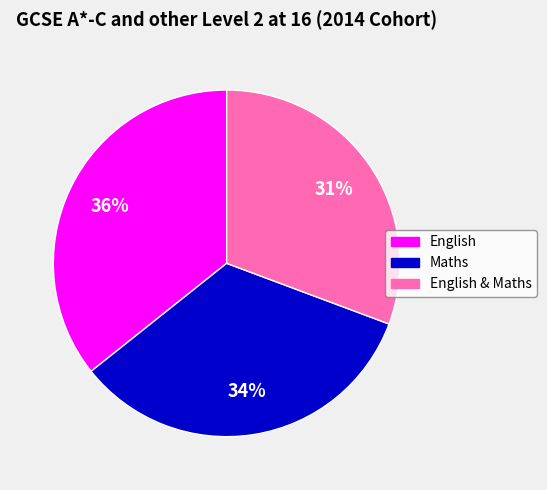

To the nearest percent, what is the difference between the largest and smallest slice percentages?

5%